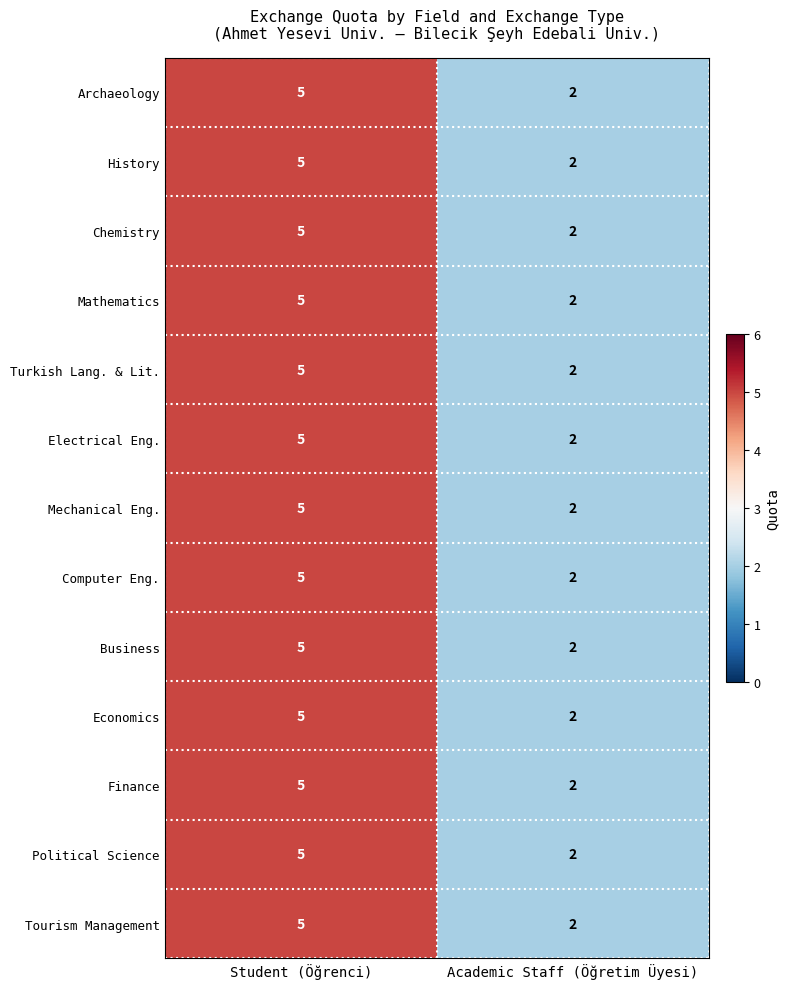

The Chemistry series shows 1 at Academic Staff (Öğretim Üyesi). True or false?

False